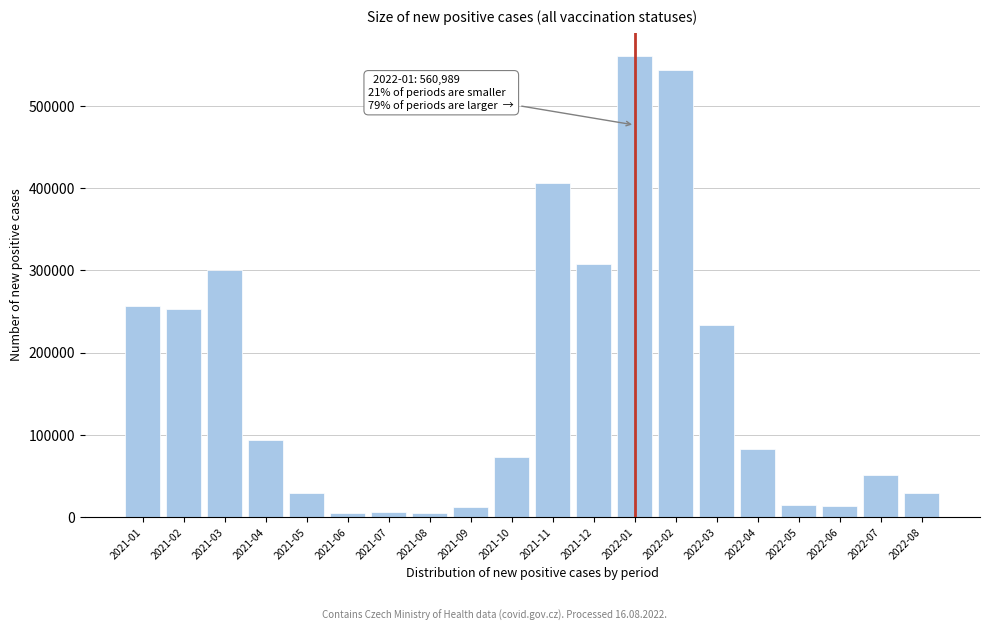

What is the label of the 7th bar from the right?

2022-02